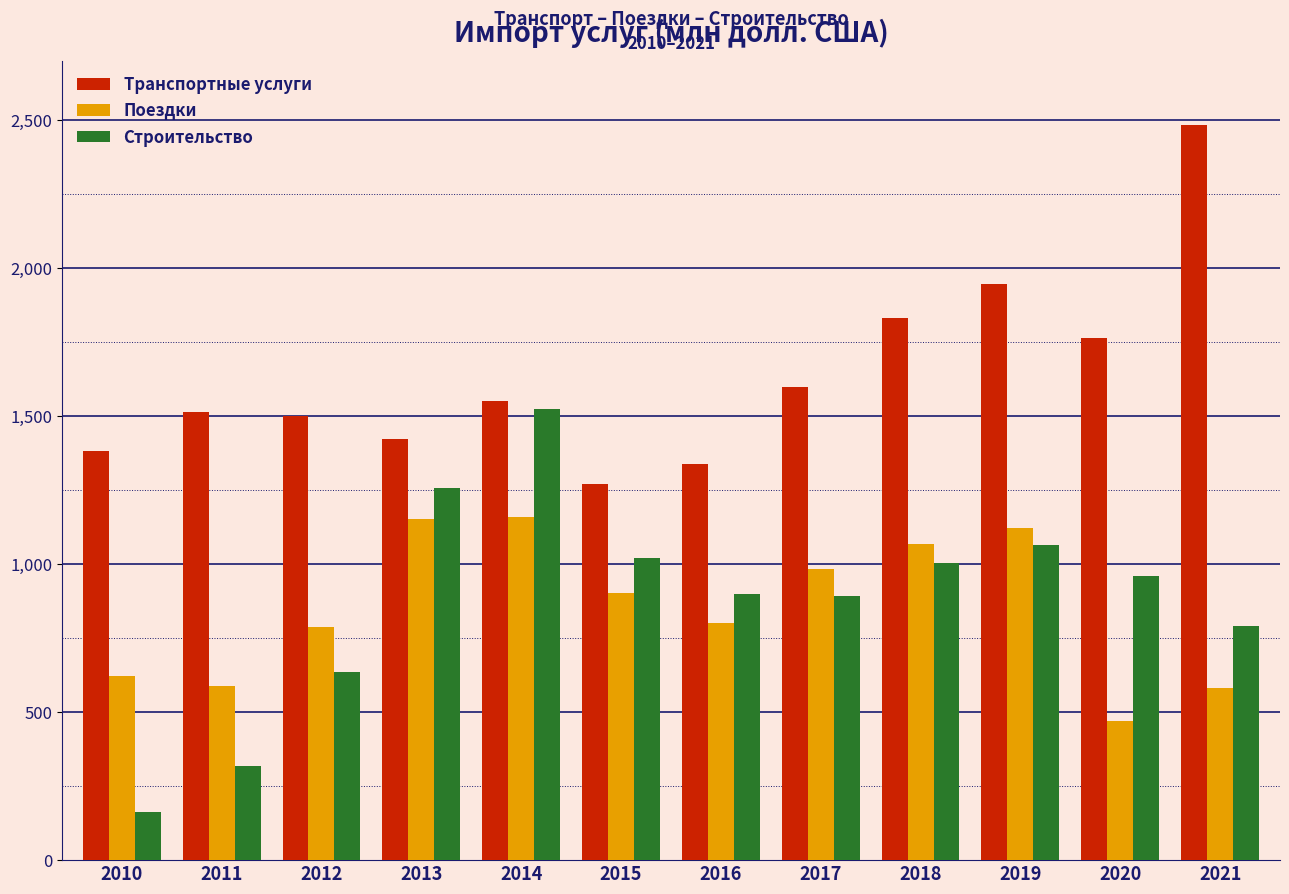

What is the total value across all series at 2016?

3036.4